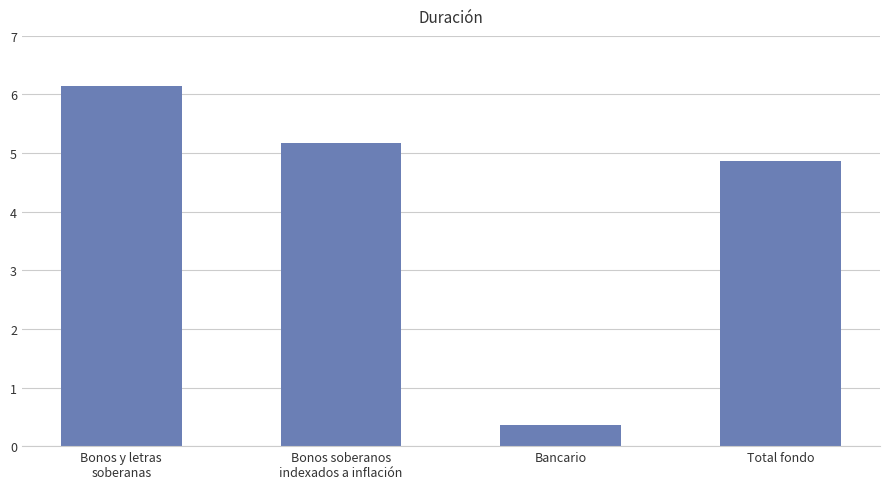

Reading right to left, transcribe all the data shown in this chart.

4.9	0.4	5.2	6.1